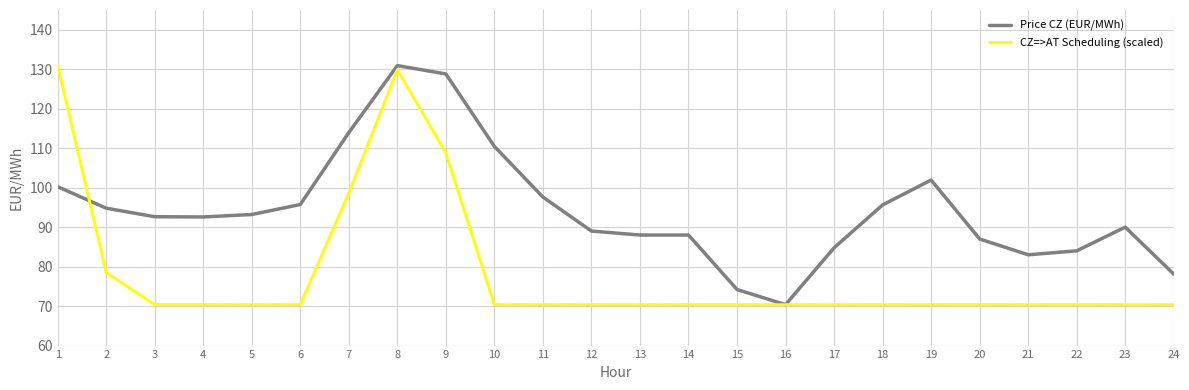

Between 16 and 19, which series saw the biggest shift?

Price CZ (EUR/MWh)